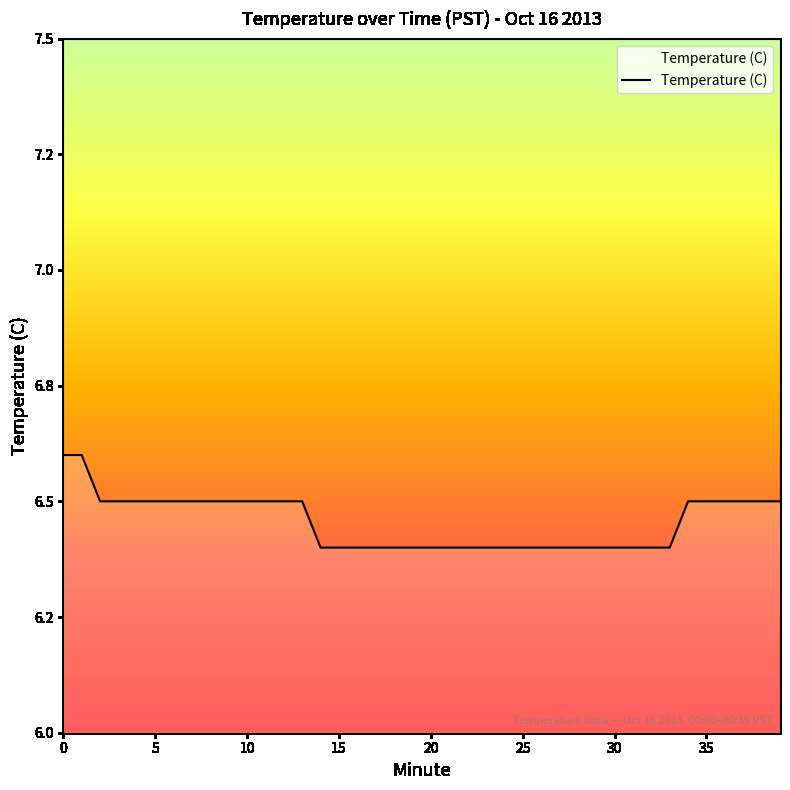

Does the chart display data point markers on the line(s)?

No